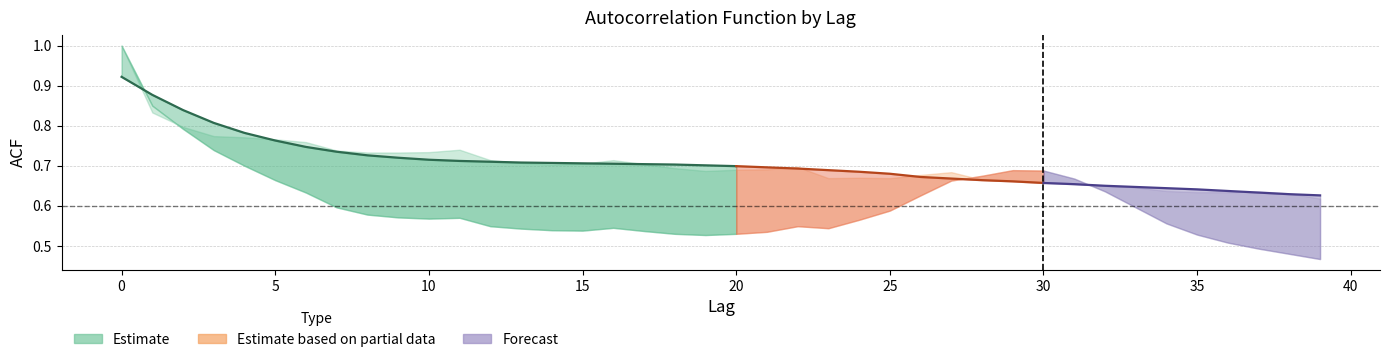

Is the value of acf_shown at 9 greater than the value of acf_li at 16?

Yes